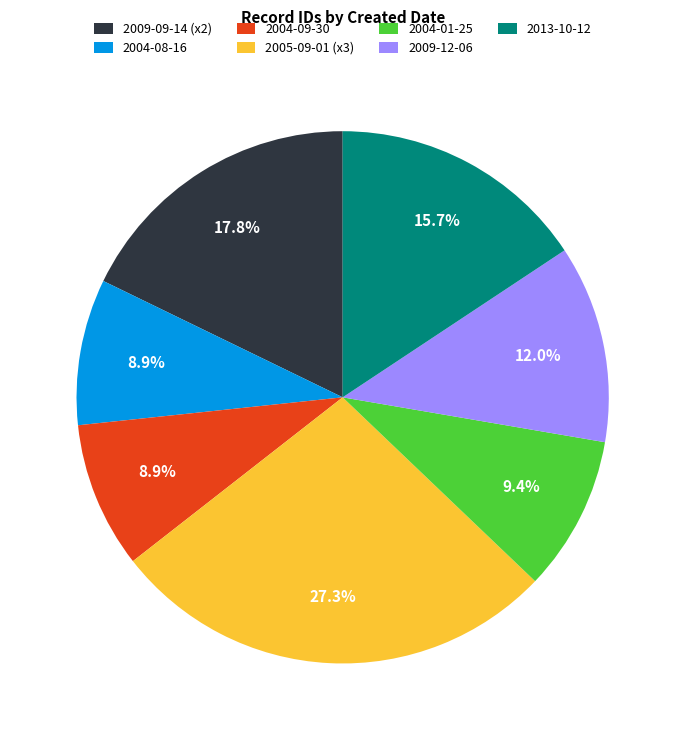

Does any single category account for the majority?

No